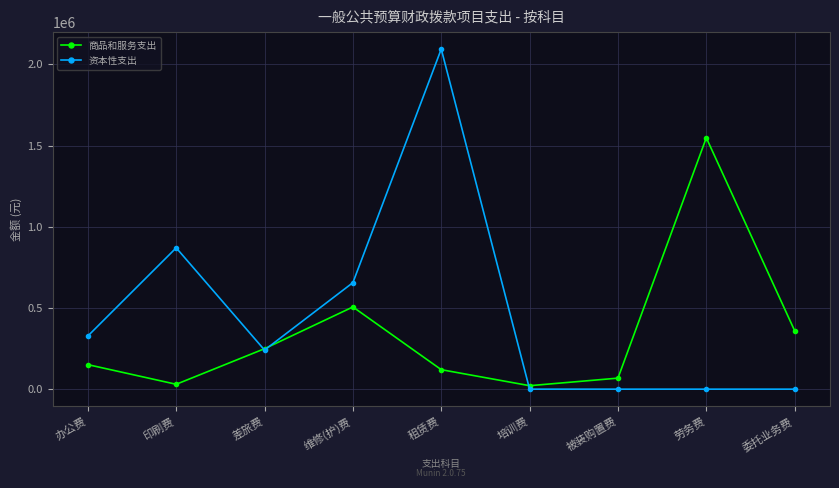

What is the label of the 9th point from the right?

办公费